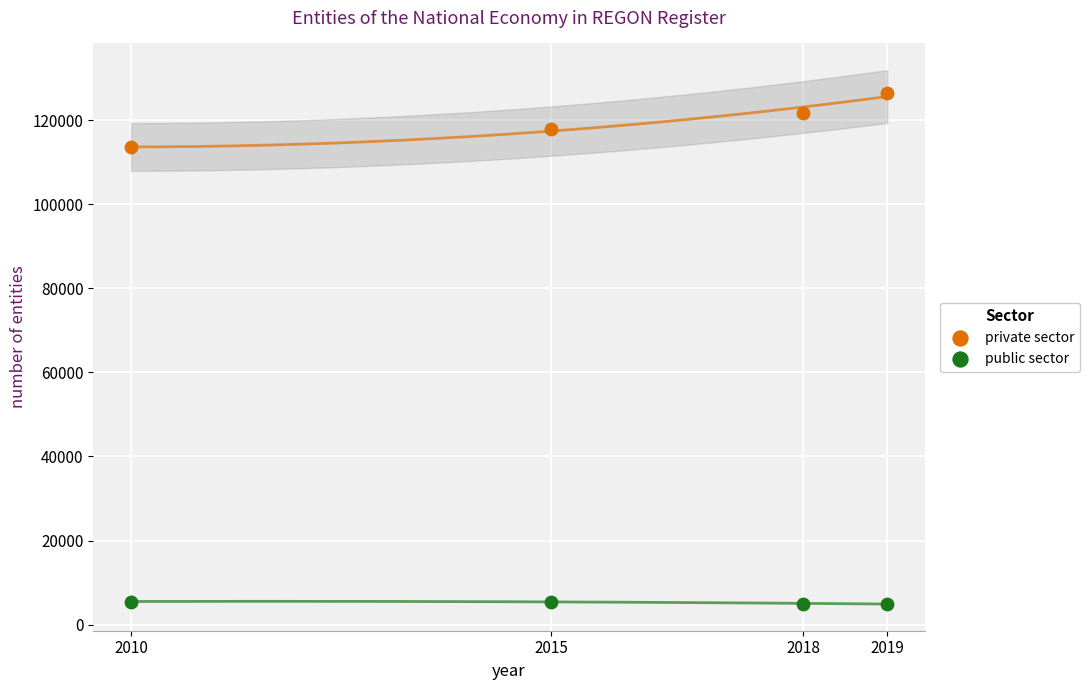

Across all series, what Y value is closest to 65740?

113514